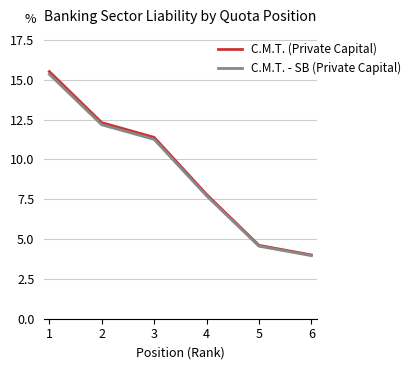

Reading left to right, list all the values displayed in this chart.

C.M.T. (Private Capital): 15.5	12.3	11.4	7.8	4.6	4.0
C.M.T. - SB (Private Capital): 15.4	12.2	11.3	7.7	4.6	4.0